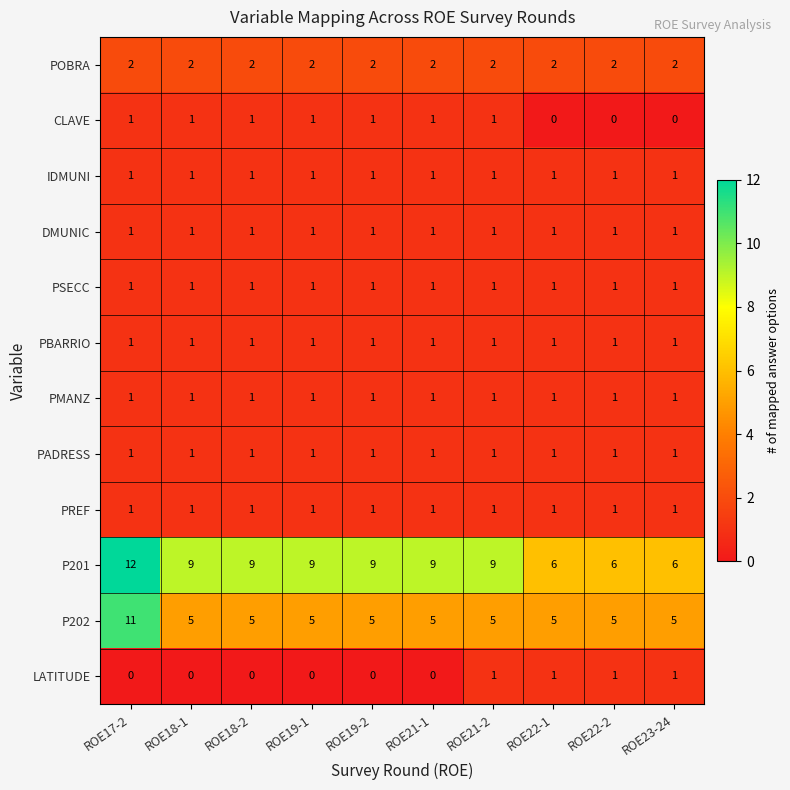

Which label corresponds to the largest value in the chart?

ROE17-2